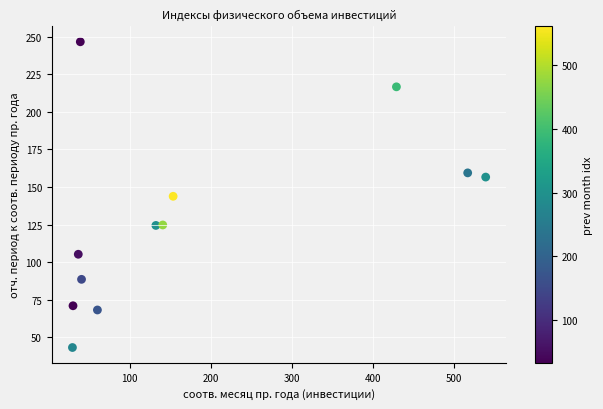

What is the average Y value?

129.0